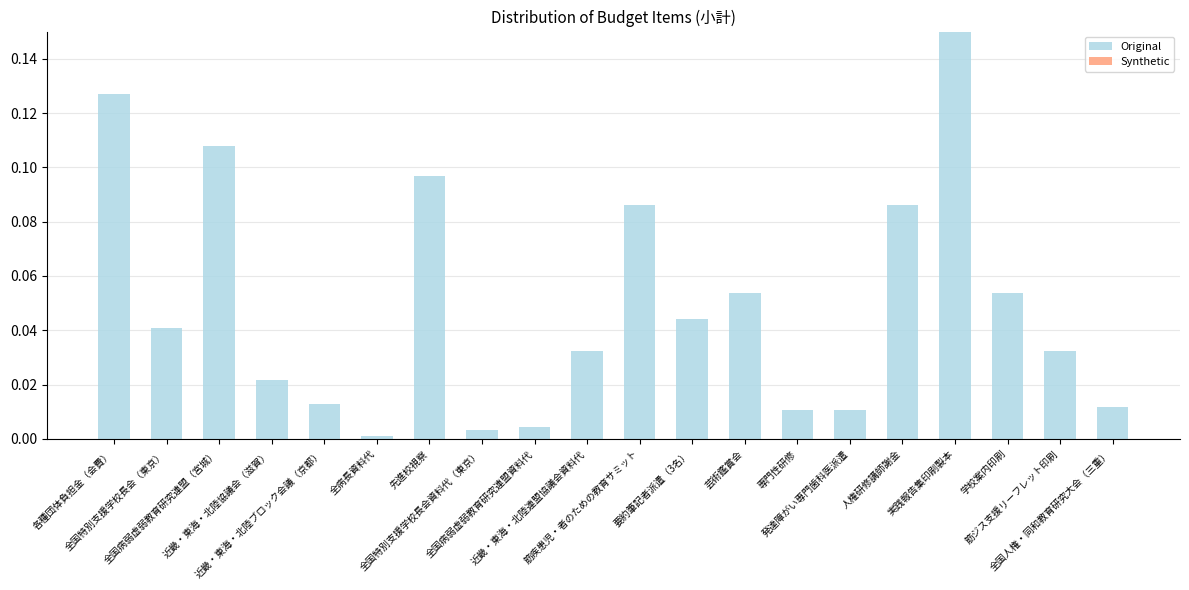

What is the difference between the maximum and second lowest values in the Original series?

0.2